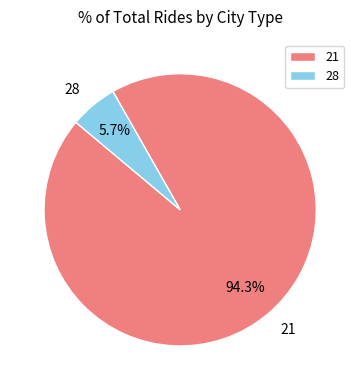

Which slice is the largest?

21